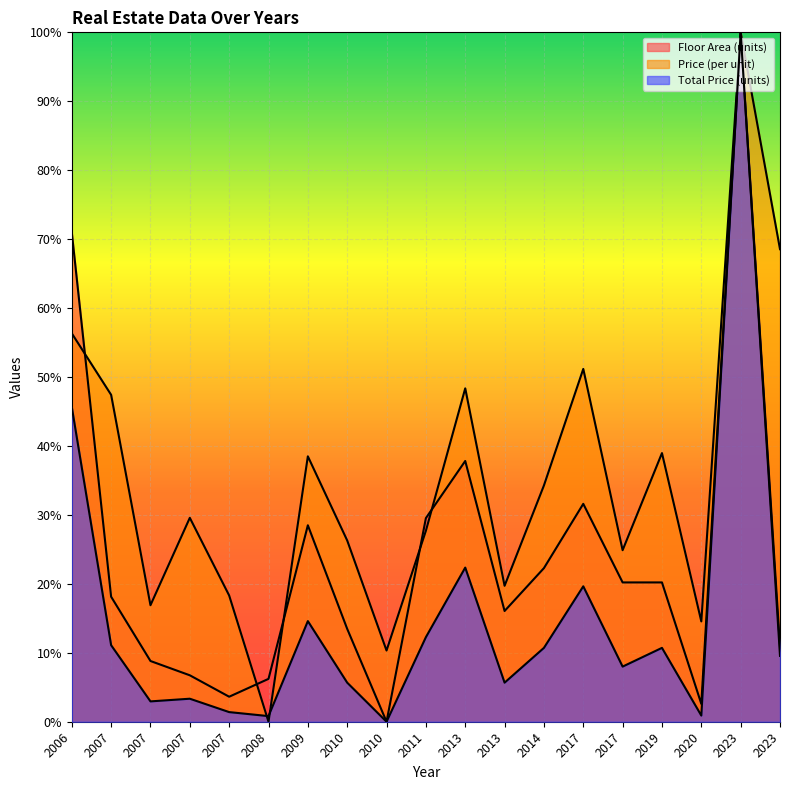

At which category does the chart reach its peak across all series?

2023